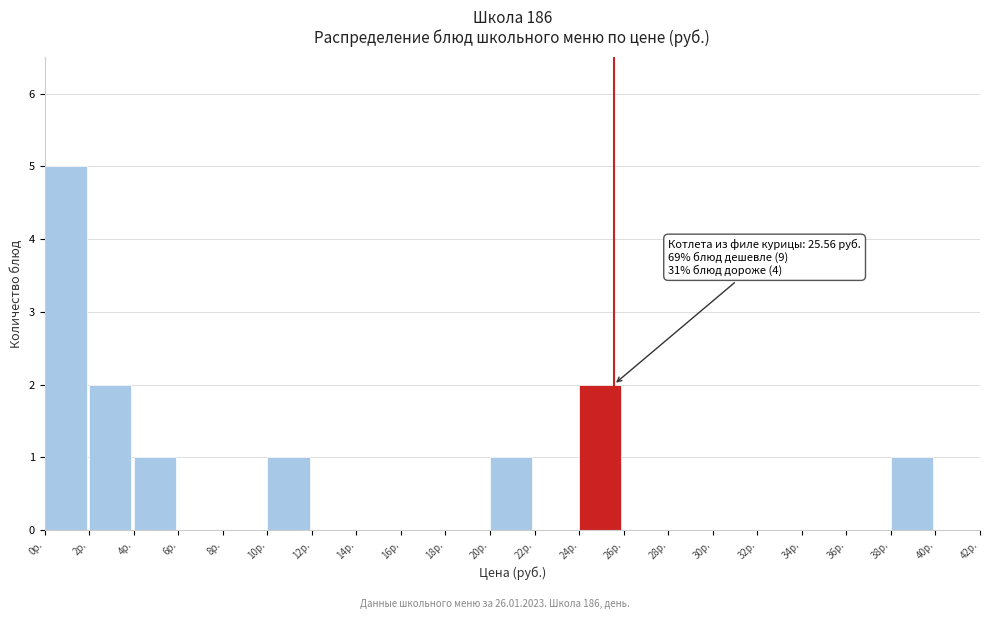

Which range on the x-axis has the tallest bar?

0 to 2